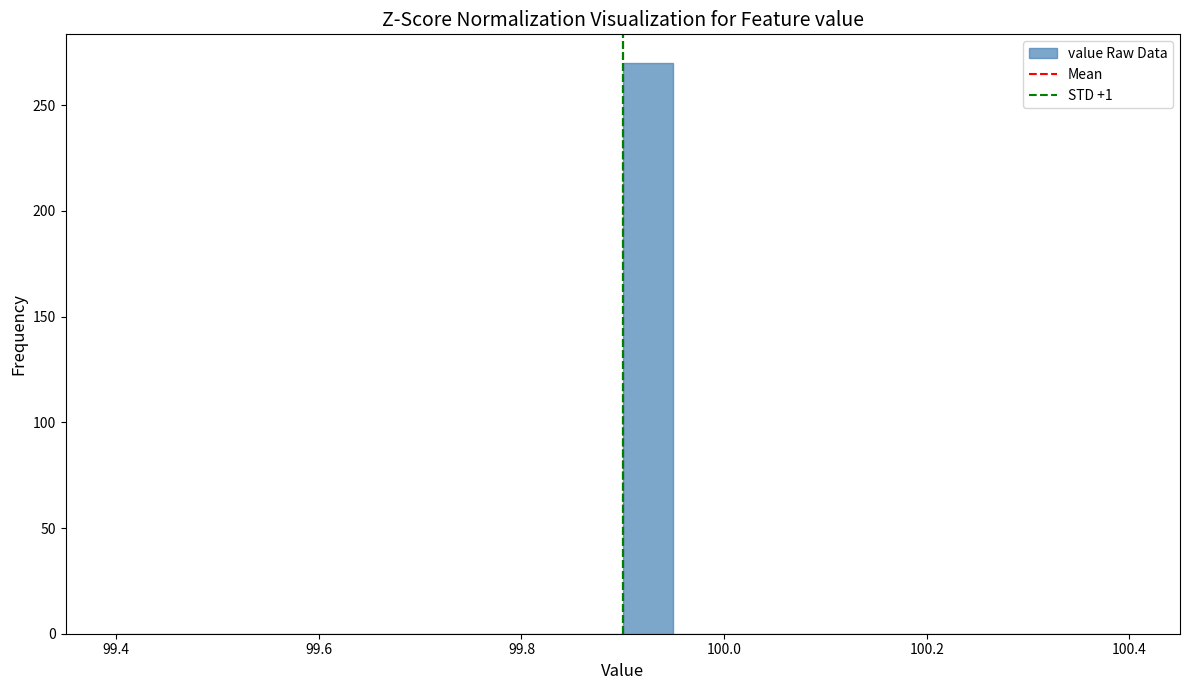

Around what value on the x-axis is the tallest bar? Give the approximate position of its centre, as read against the axis.

99.92